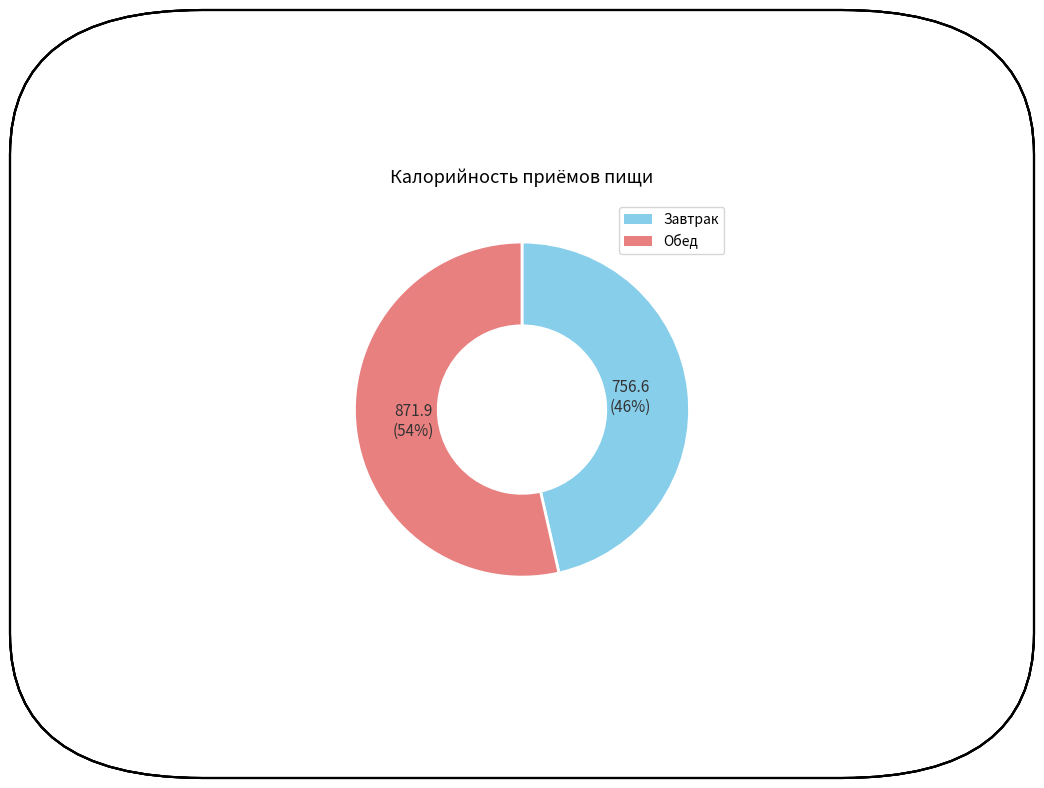

Approximately how many times larger is the value at Обед compared to Завтрак?

1.2